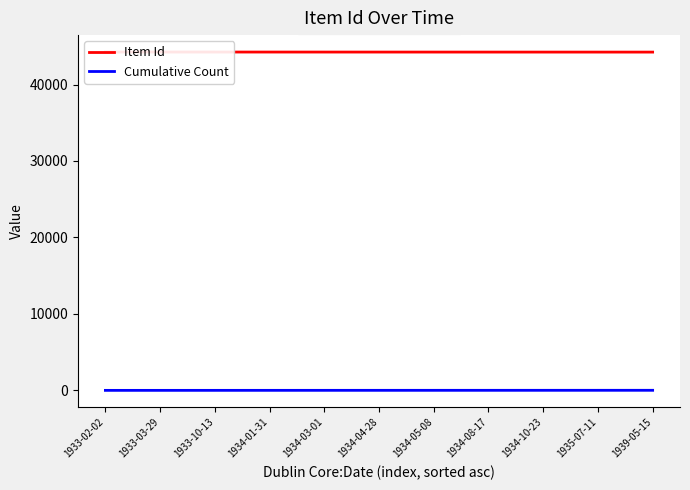

True or false: Cumulative Count and Item Id intersect in this chart.

False